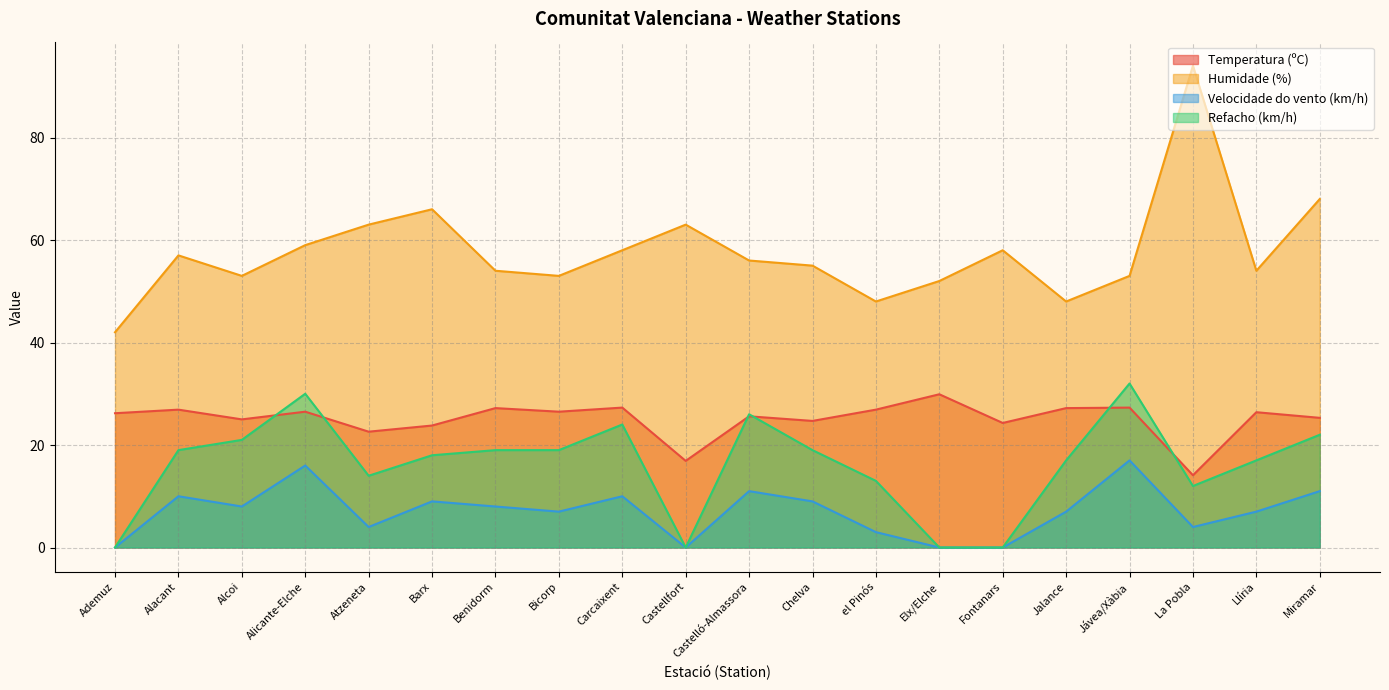

True or false: Refacho (km/h) has a value of 6.8 at La Pobla.

False